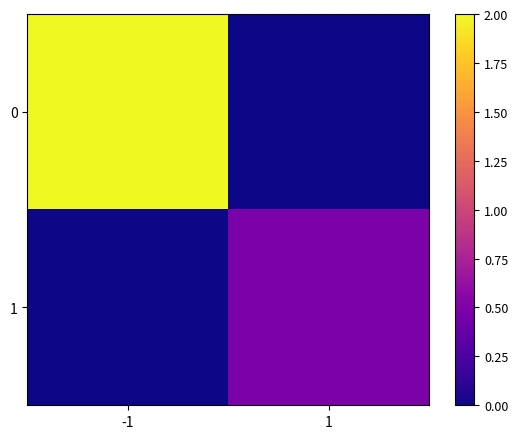

At how many categories does at least one series exceed 0?

2